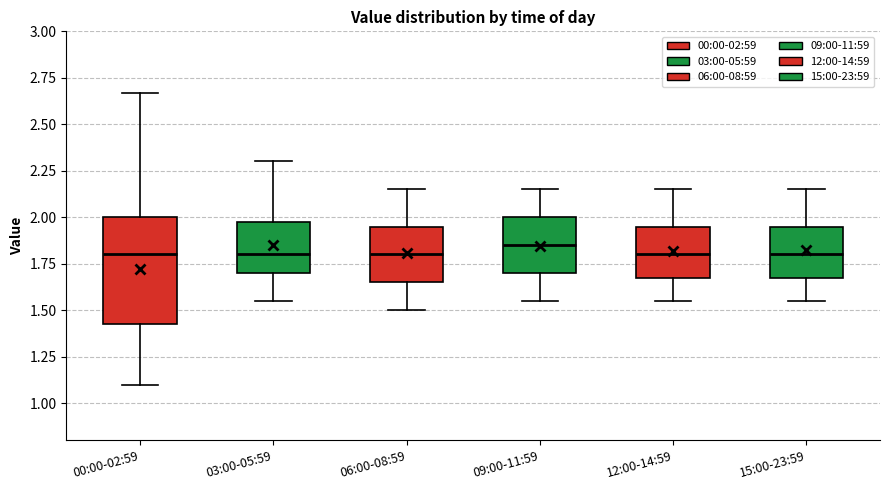

Reading left to right, transcribe this box plot: for each box, give where its median line is, the range the box spans, and where its two whiskers end, as read against the y-axis. The values are not printed on the chart, so give them approximately, as read against the axis.

00:00-02:59: median 1.80, box 1.45 to 2.00, whiskers 1.10 to 2.65
03:00-05:59: median 1.80, box 1.70 to 2.00, whiskers 1.55 to 2.30
06:00-08:59: median 1.80, box 1.65 to 1.95, whiskers 1.50 to 2.15
09:00-11:59: median 1.85, box 1.70 to 2.00, whiskers 1.55 to 2.15
12:00-14:59: median 1.80, box 1.70 to 1.95, whiskers 1.55 to 2.15
15:00-23:59: median 1.80, box 1.70 to 1.95, whiskers 1.55 to 2.15